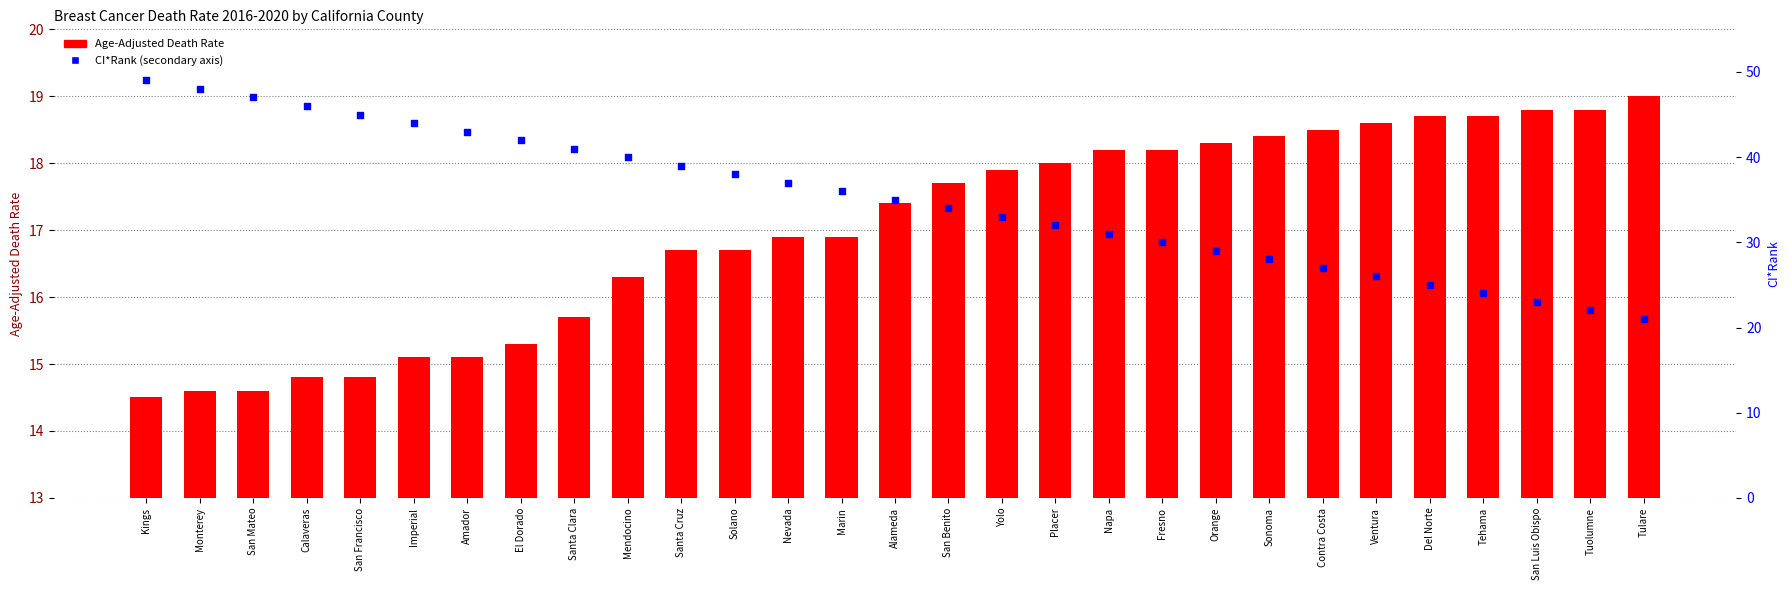

What are all the series names shown in the legend?

Age-Adjusted Death Rate, CI*Rank